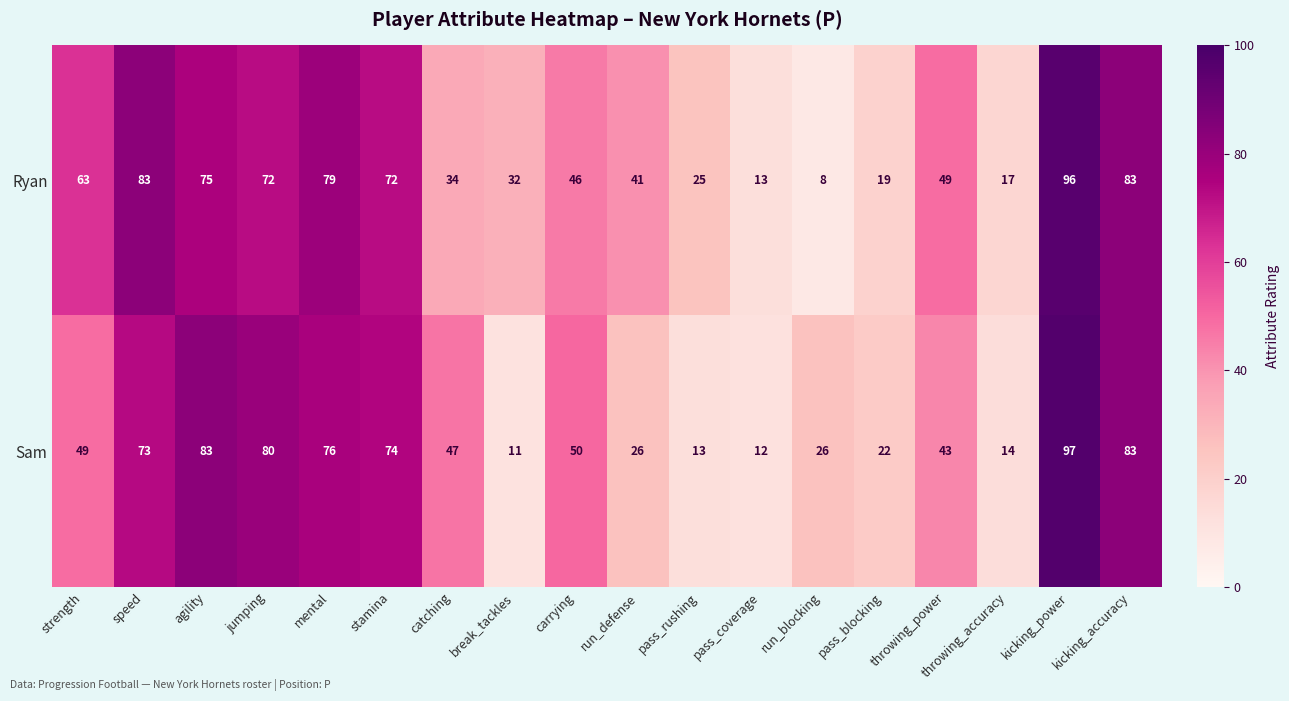

Between catching and run_defense, which series saw the biggest shift?

Sam